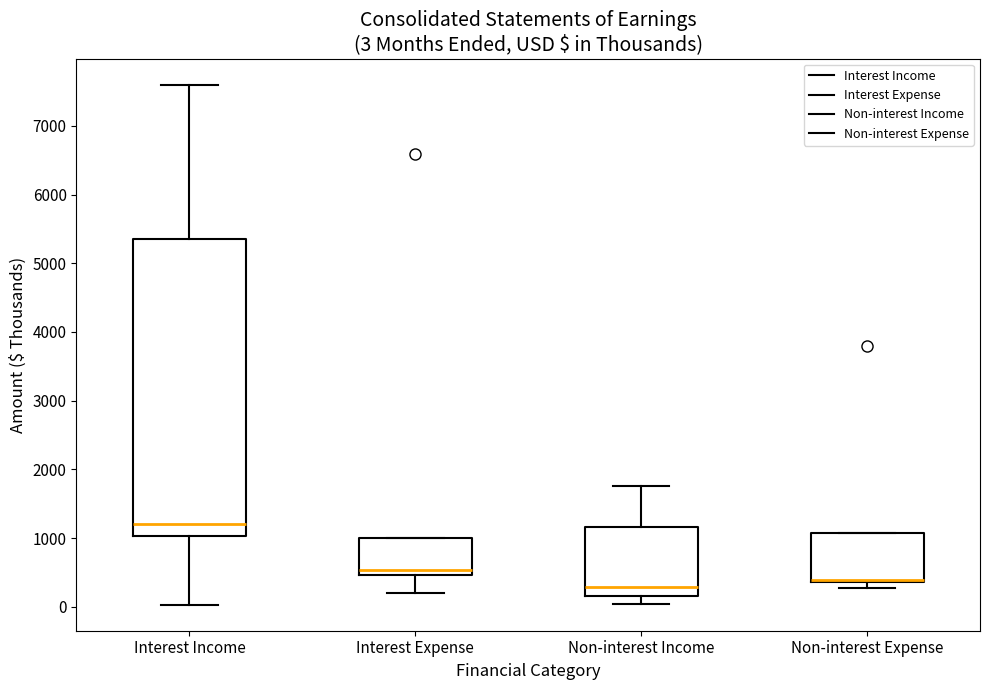

Comparing the boxes themselves (not the whiskers), which one is the tallest?

Interest Income